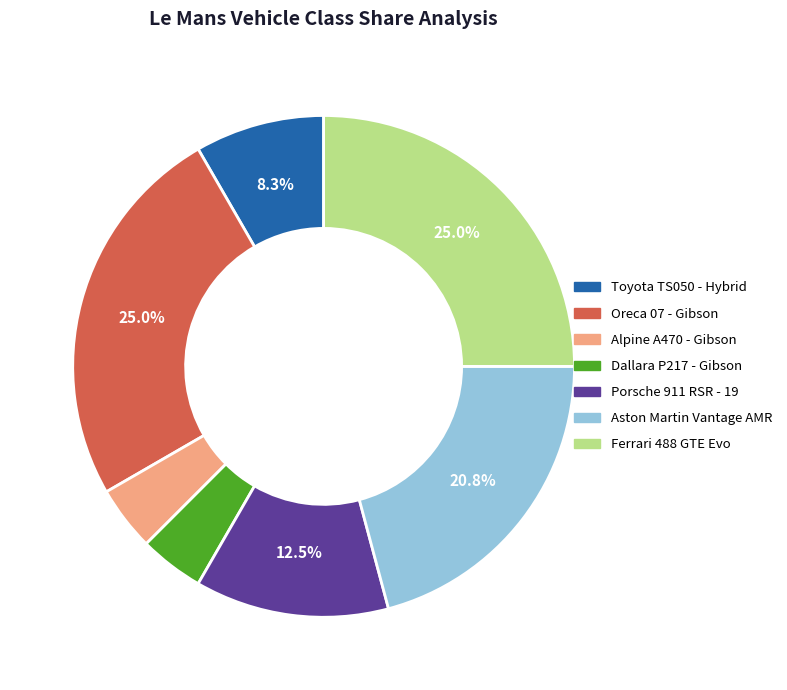

How many slices are in this pie chart?

7